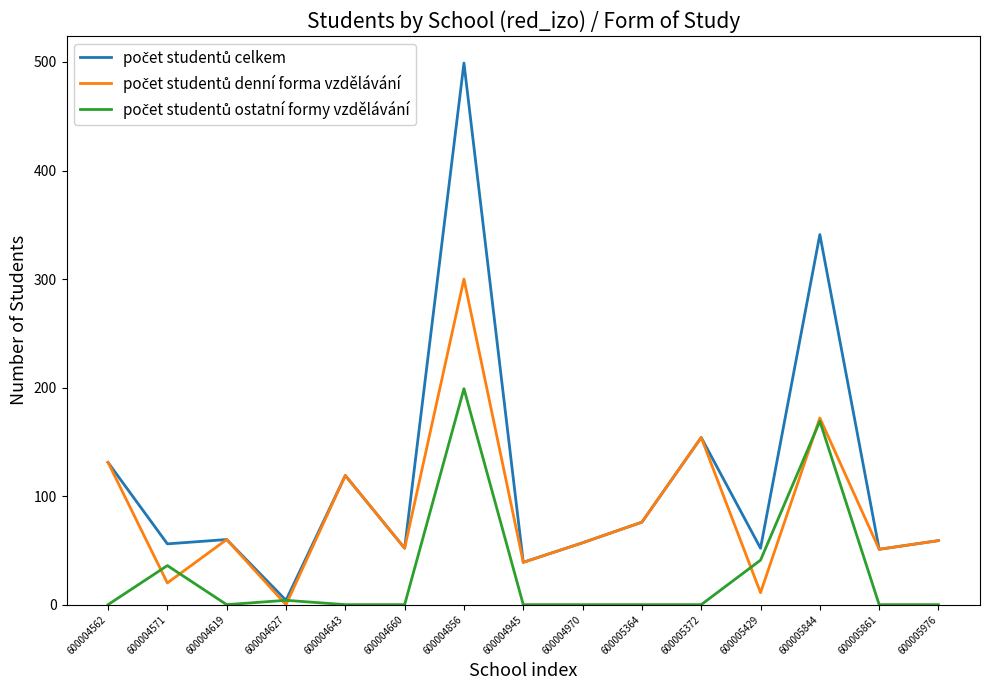

At which category is the sum across all series the highest?

600004856